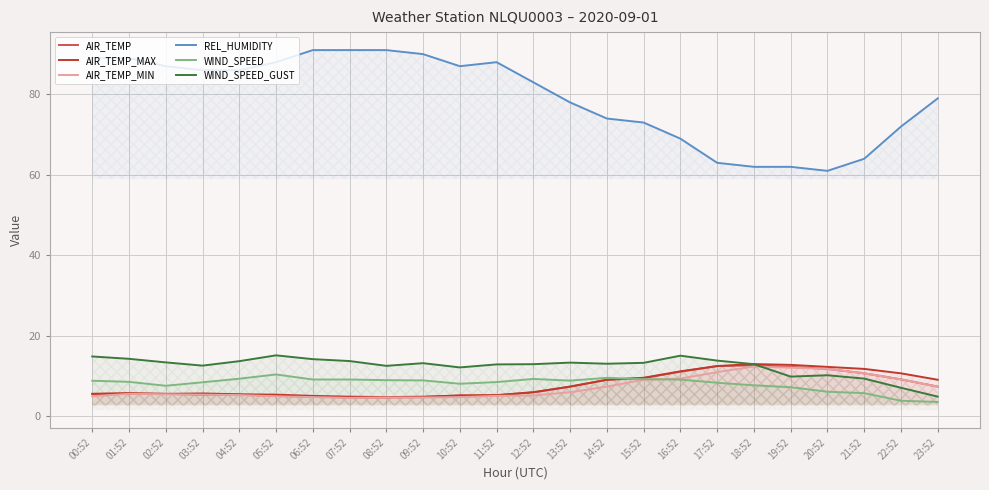

What is the sum of all AIR_TEMP_MIN values?

172.2